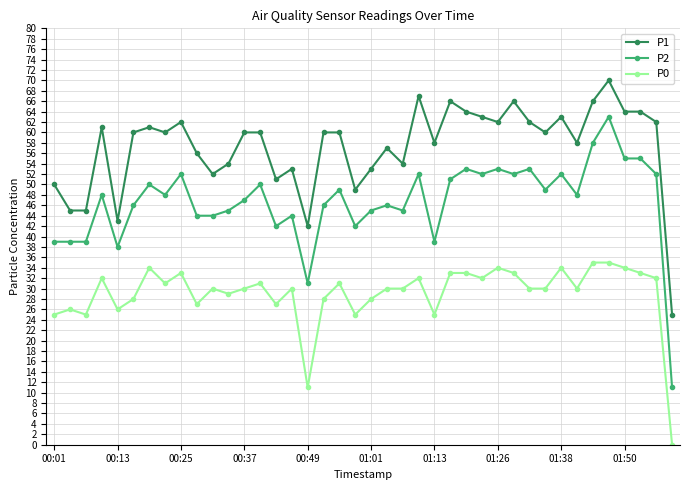

At how many categories does at least one series exceed 20?

40